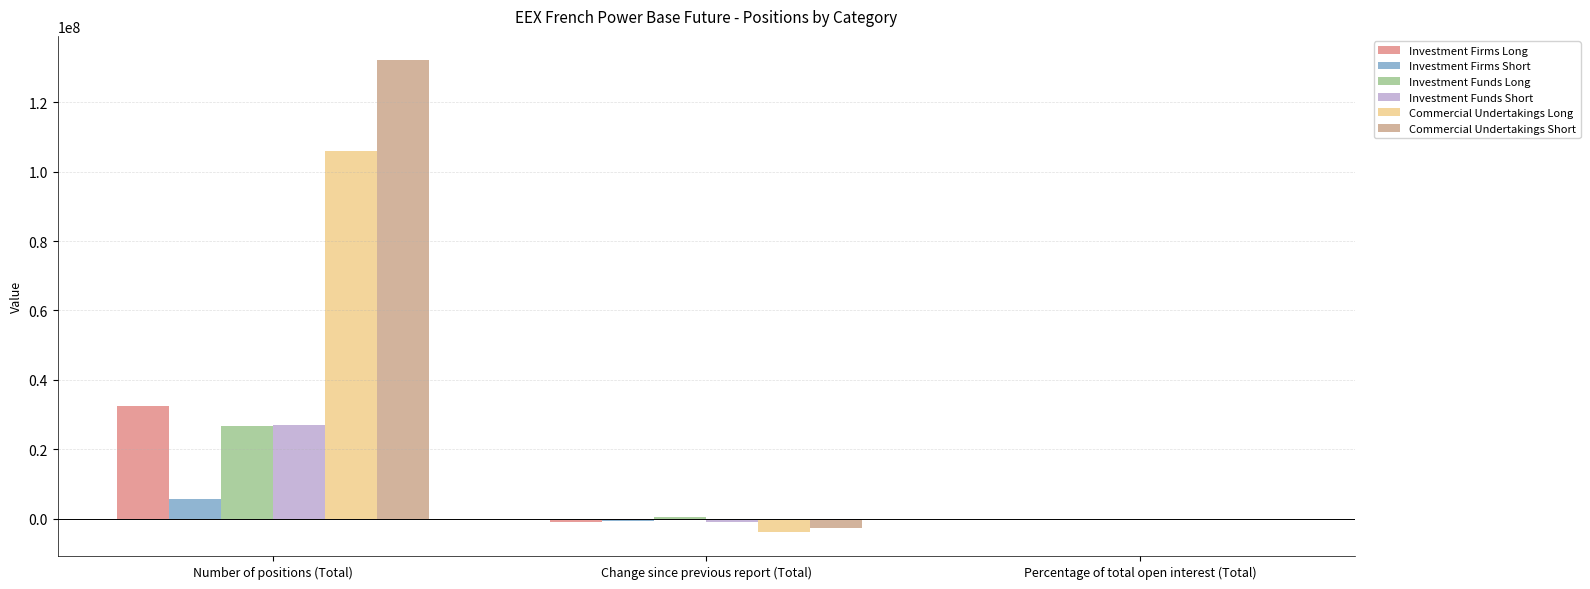

Which series changed the most between Number of positions (Total) and Change since previous report (Total)?

Commercial Undertakings Short